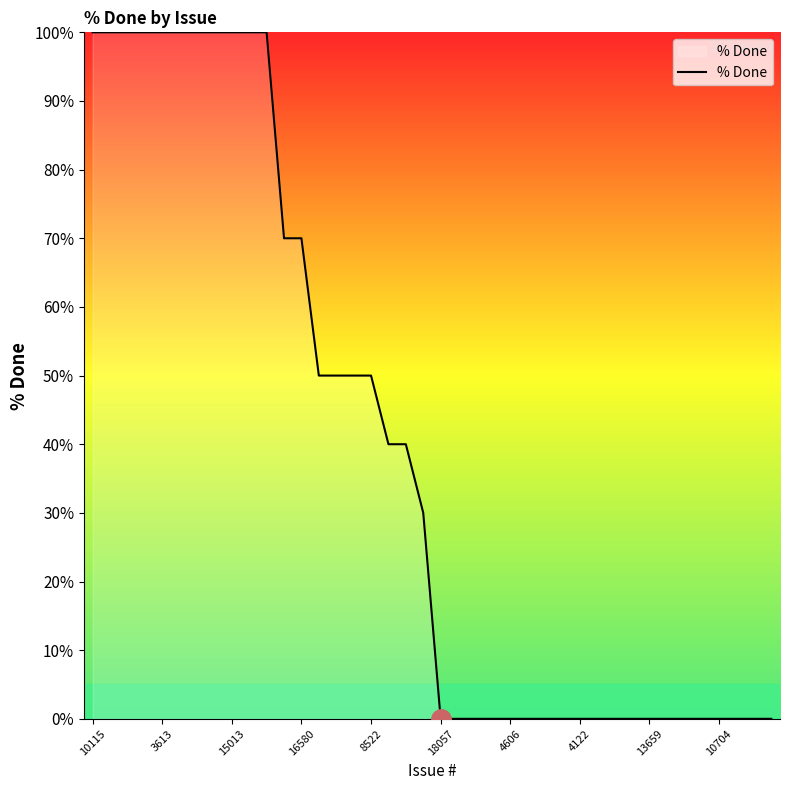

What is the maximum value shown in the chart?

100